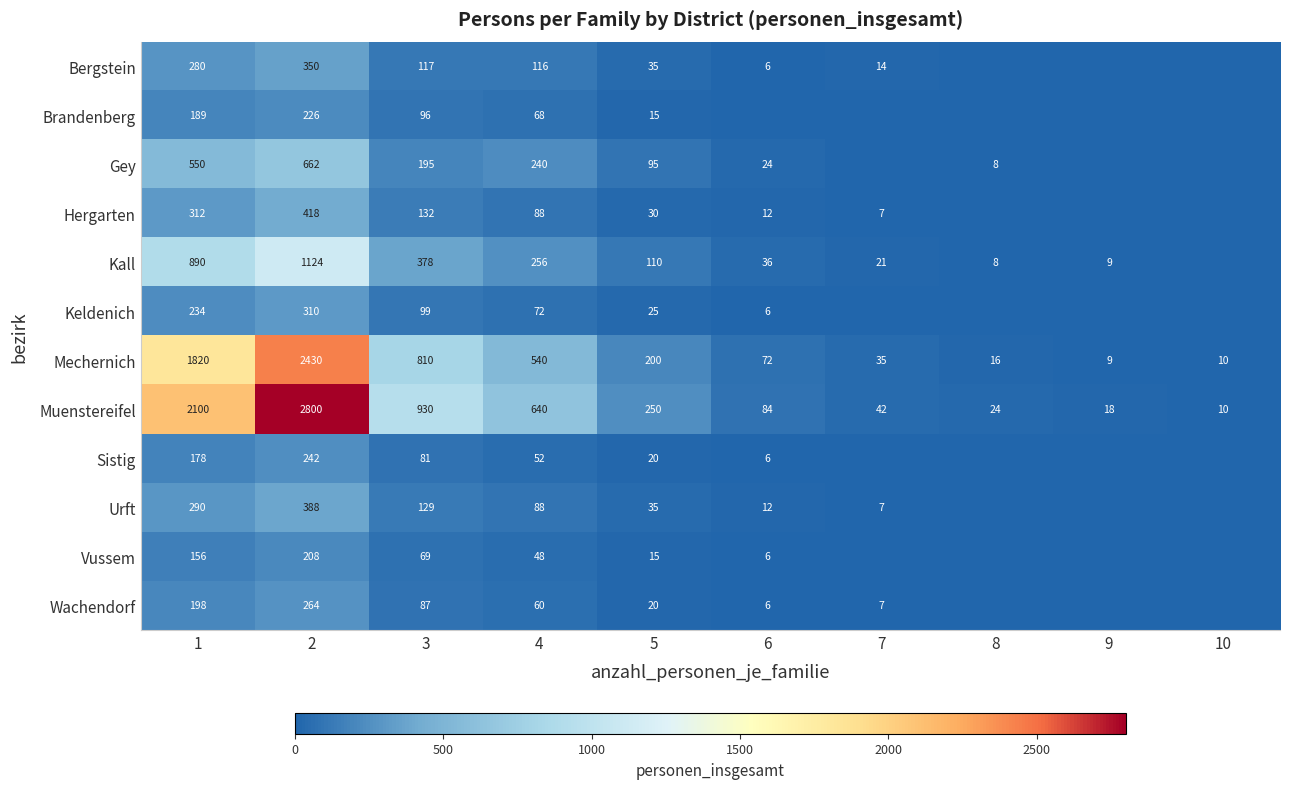

What is the difference between the Mechernich values at 10 and 1?

1810